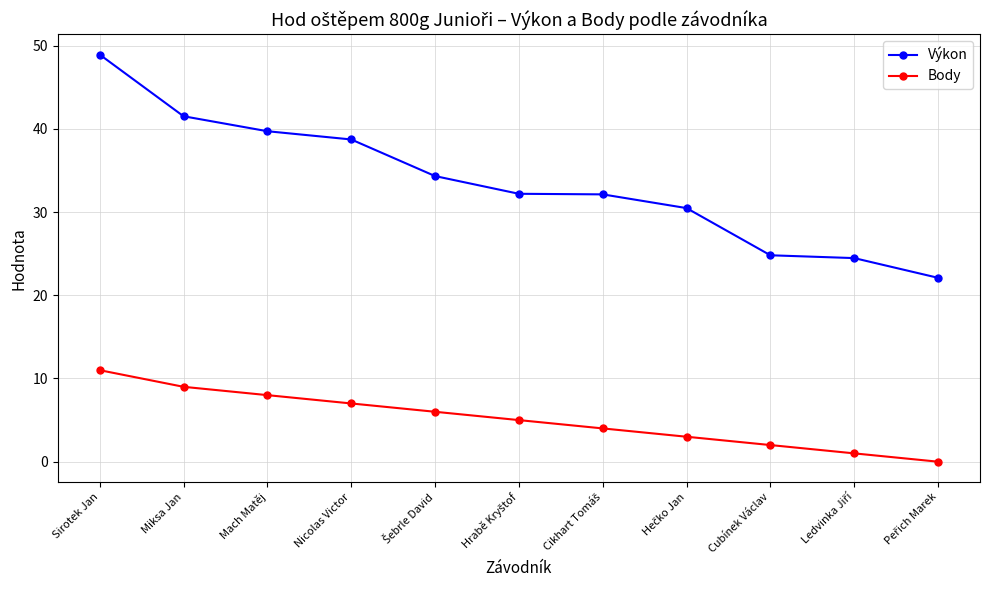

The value of Výkon at Mach Matěj is 10.7. True or false?

False